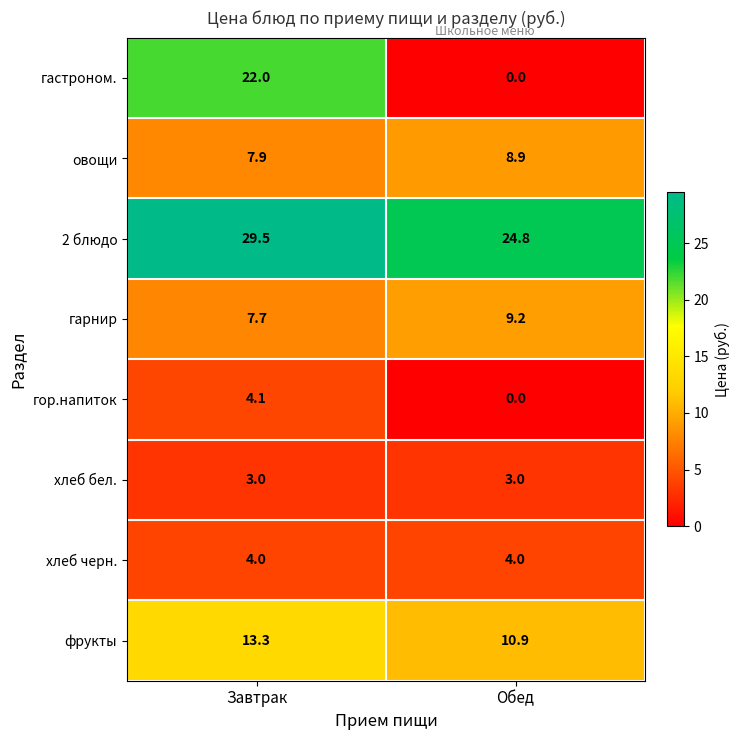

Reading left to right, extract all data points from this chart.

гастроном.: 22.0	0.0
овощи: 7.9	8.9
2 блюдо: 29.5	24.8
гарнир: 7.7	9.2
гор.напиток: 4.1	0.0
хлеб бел.: 3.0	3.0
хлеб черн.: 4.0	4.0
фрукты: 13.3	10.9